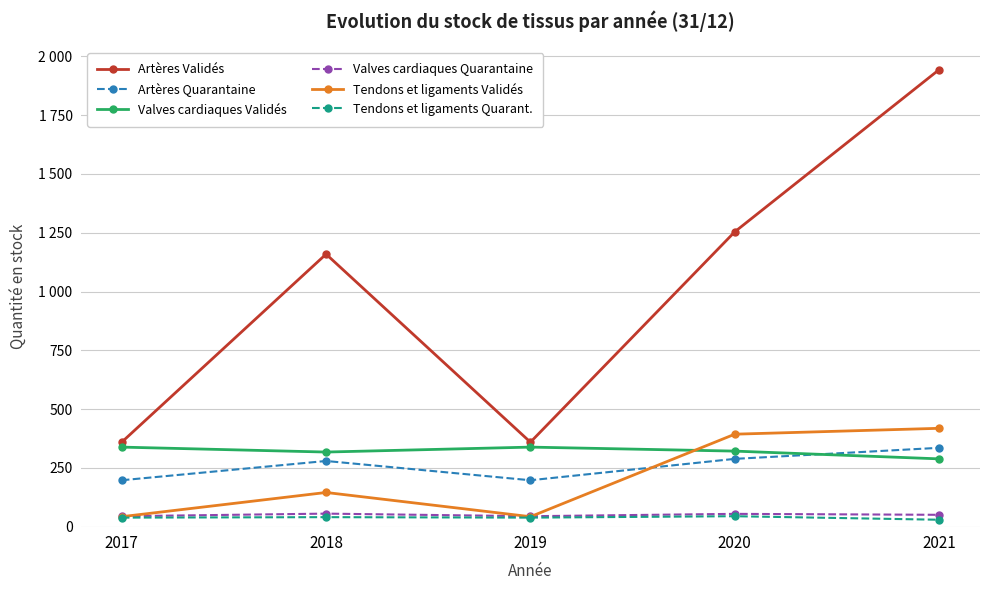

Rank the series by their maximum value, from highest to lowest.

Artères Validés, Tendons et ligaments Validés, Valves cardiaques Validés, Artères Quarantaine, Valves cardiaques Quarantaine, Tendons et ligaments Quarant.